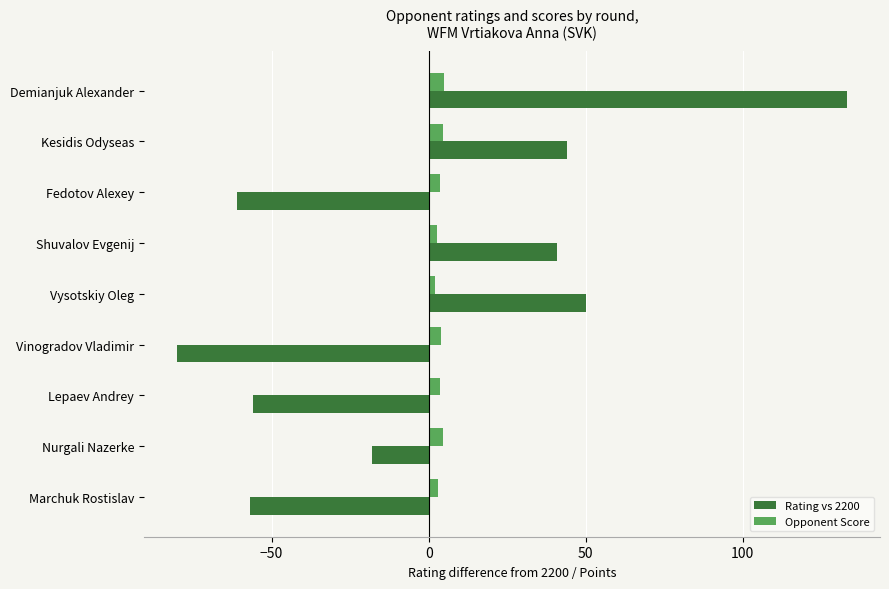

Which series has the largest range (max minus min)?

Rating vs 2200